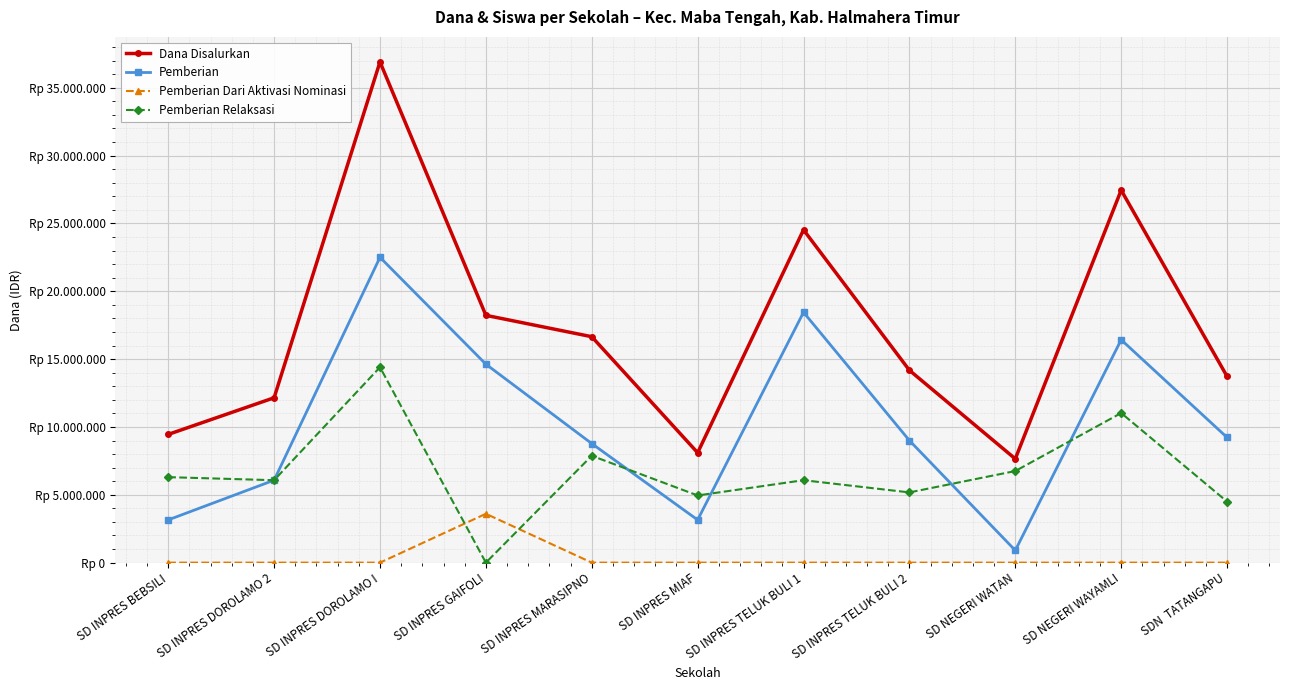

What is the label of the 10th point from the left?

SD NEGERI WAYAMLI